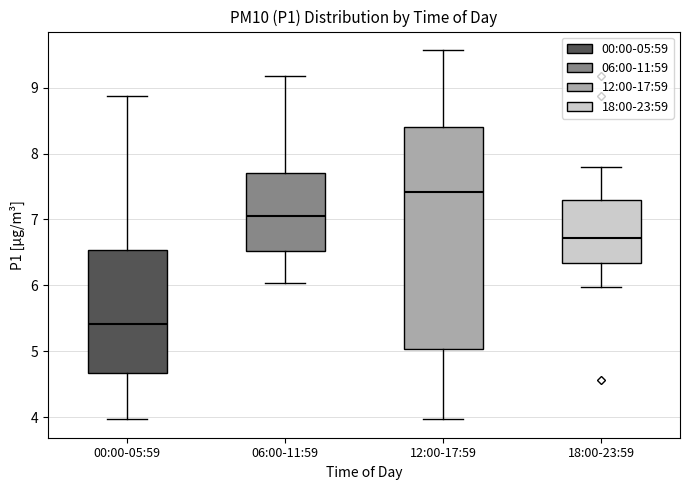

Reading left to right, transcribe this box plot: for each box, give where its median line is, the range the box spans, and where its two whiskers end, as read against the y-axis. The values are not printed on the chart, so give them approximately, as read against the axis.

00:00-05:59: median 5.4, box 4.7 to 6.5, whiskers 4.0 to 8.9
06:00-11:59: median 7.1, box 6.5 to 7.7, whiskers 6.0 to 9.2
12:00-17:59: median 7.4, box 5.0 to 8.4, whiskers 4.0 to 9.6
18:00-23:59: median 6.7, box 6.3 to 7.3, whiskers 6.0 to 7.8